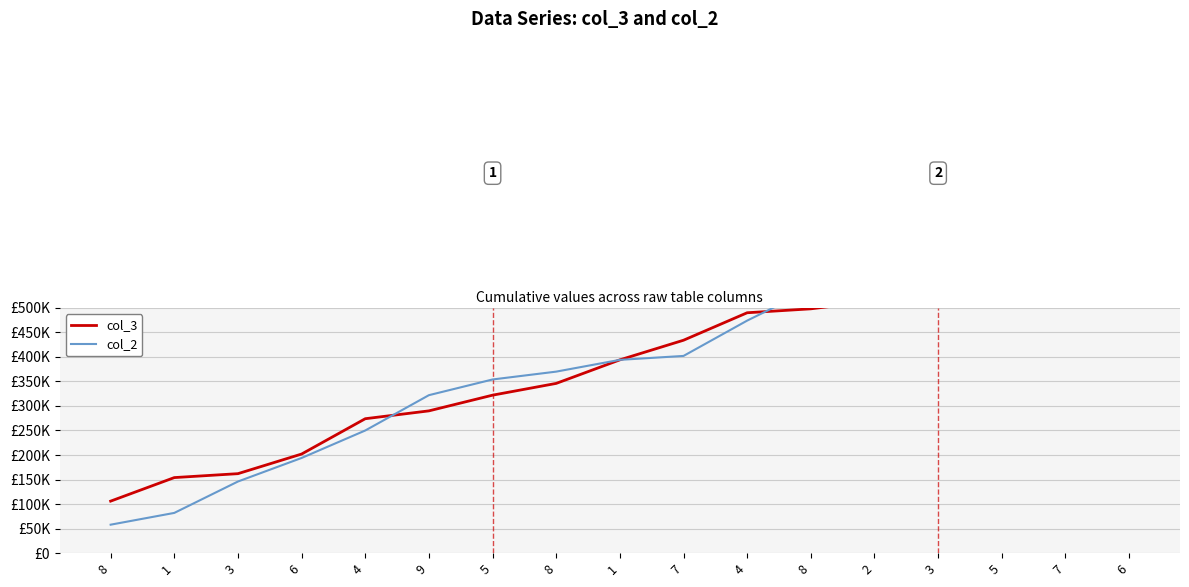

At which label is col_3 closest to 406000?

1